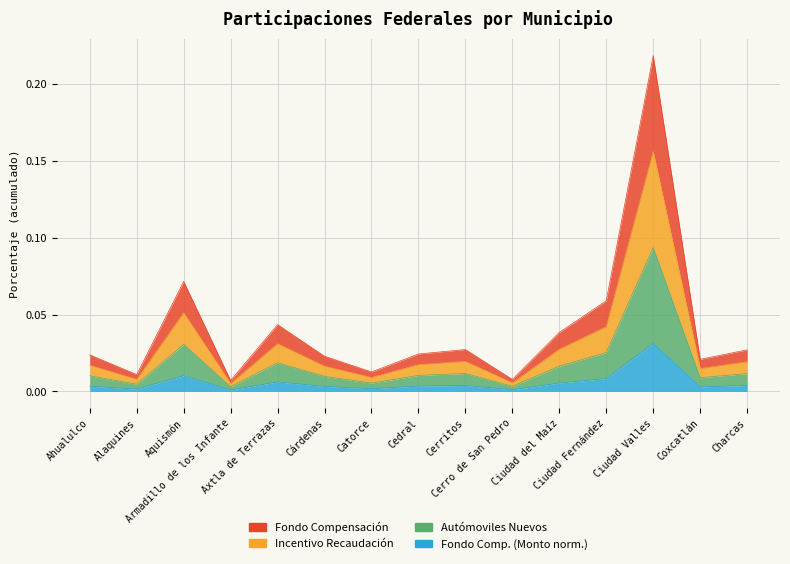

List the labels in order of Autómoviles Nuevos (porcentaje) value, largest first.

Ciudad Valles, Aquismón, Ciudad Fernández, Axtla de Terrazas, Ciudad del Maíz, Cerritos, Charcas, Cedral, Ahualulco, Cárdenas, Coxcatlán, Catorce, Alaquines, Cerro de San Pedro, Armadillo de los Infante